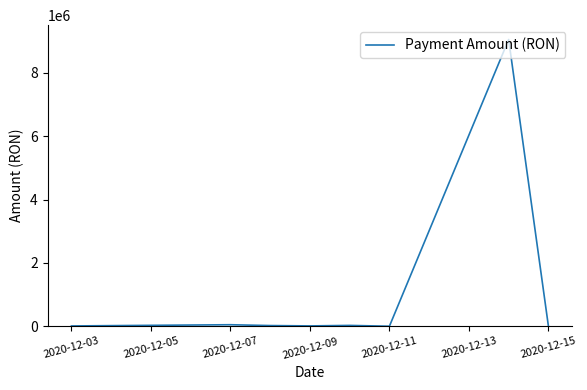

What is the maximum value shown in the chart?

9056220.1